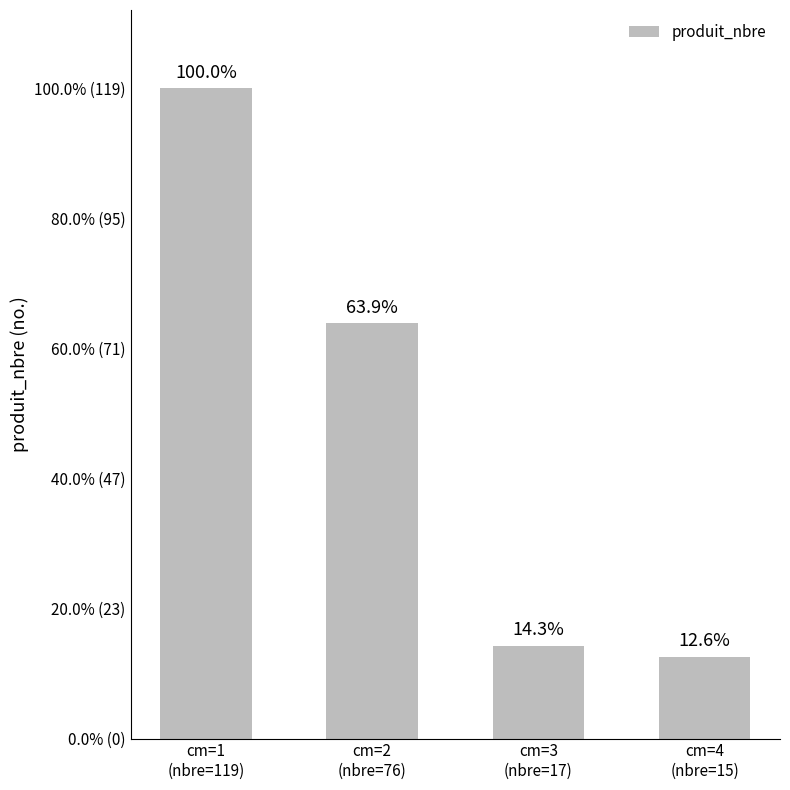

Does the chart contain any negative values?

No